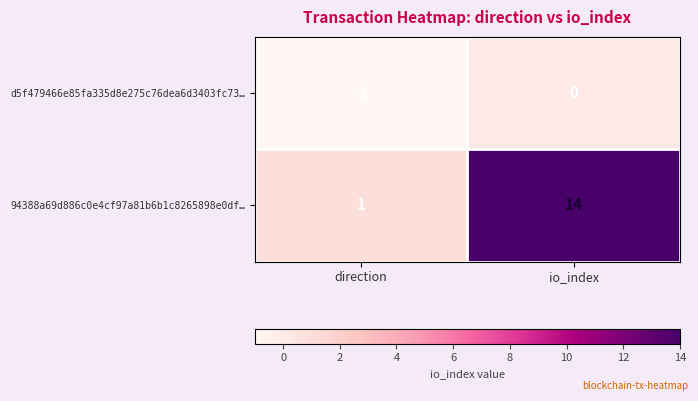

Which series has the largest range (max minus min)?

94388a69d886c0e4cf97a81b6b1c8265898e0df…